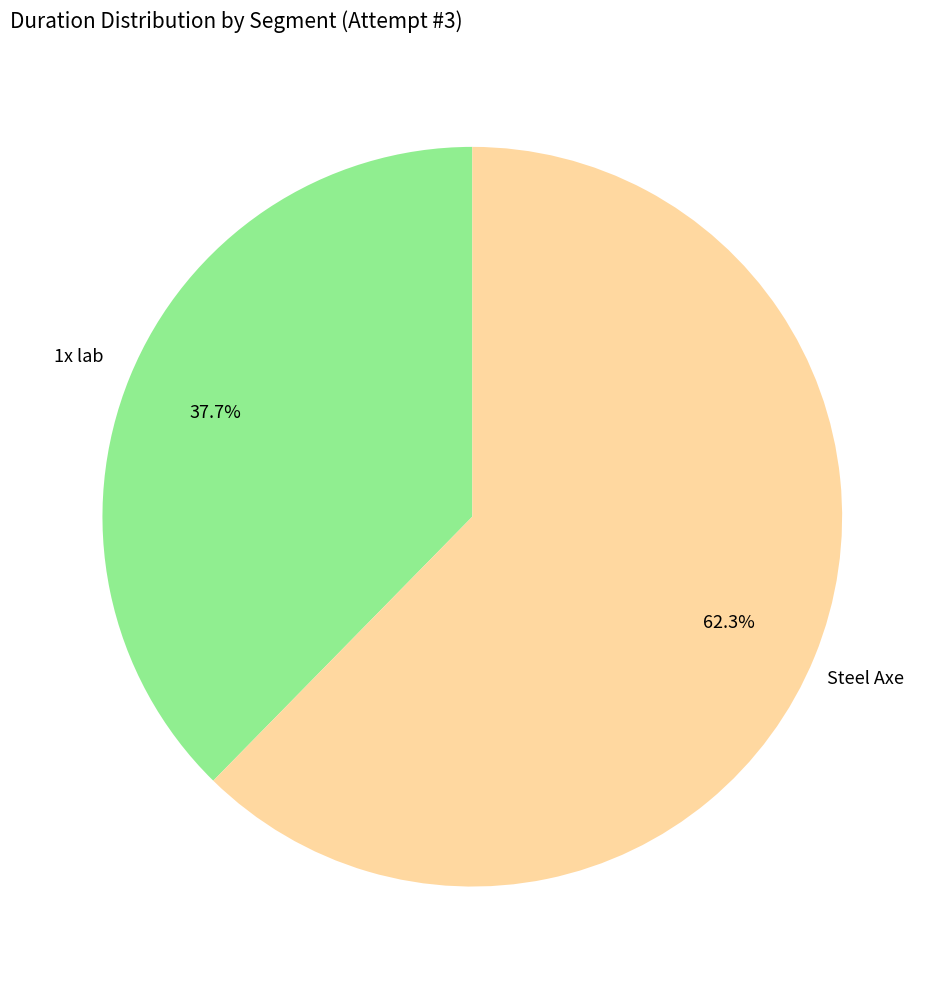

To the nearest percent, what is the average slice percentage?

50%